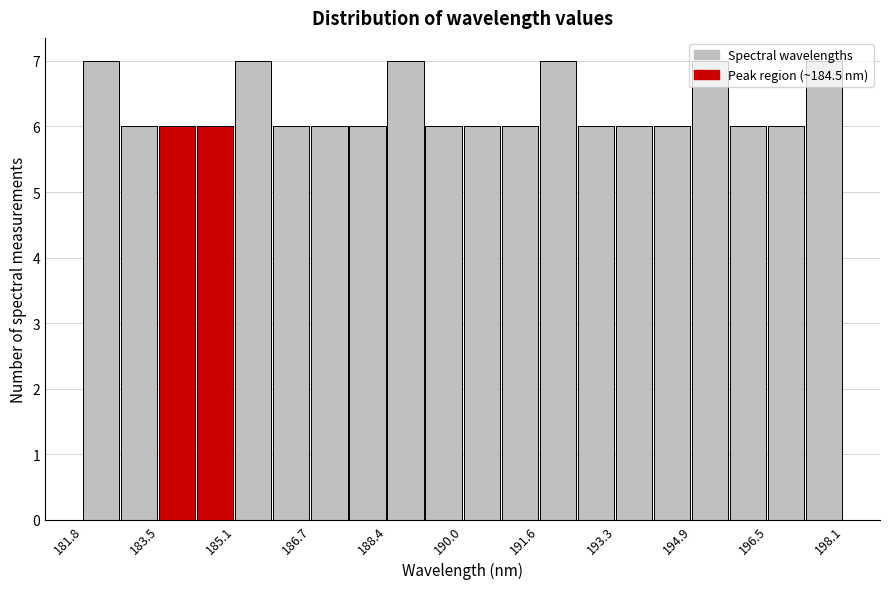

Reading left to right, list every bar in this chart as the range it spans on the x-axis followed by its height. Neither the bar edges nor the heights are printed on the chart, so give them approximately, as read against the axes.

181.8 to 182.6: 7
182.6 to 183.4: 6
183.4 to 184.2: 6
184.2 to 185.2: 6
185.2 to 186.0: 7
186.0 to 186.8: 6
186.8 to 187.6: 6
187.6 to 188.4: 6
188.4 to 189.2: 7
189.2 to 190.0: 6
190.0 to 190.8: 6
190.8 to 191.6: 6
191.6 to 192.4: 7
192.4 to 193.2: 6
193.2 to 194.0: 6
194.0 to 194.8: 6
194.8 to 195.6: 7
195.6 to 196.6: 6
196.6 to 197.4: 6
197.4 to 198.2: 7